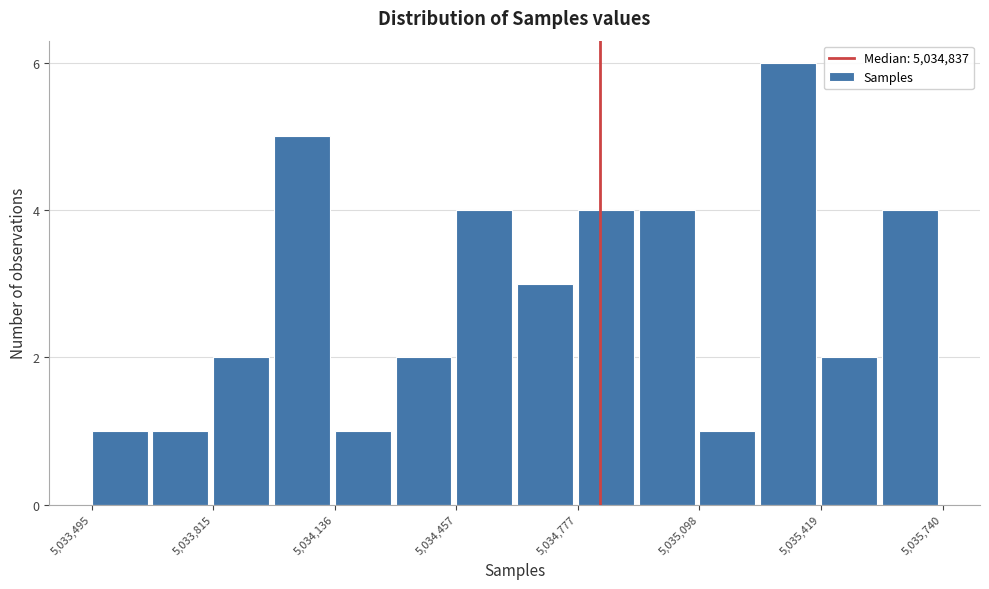

Read against the x-axis, roughly where is the centre of the tallest bar?

5035350